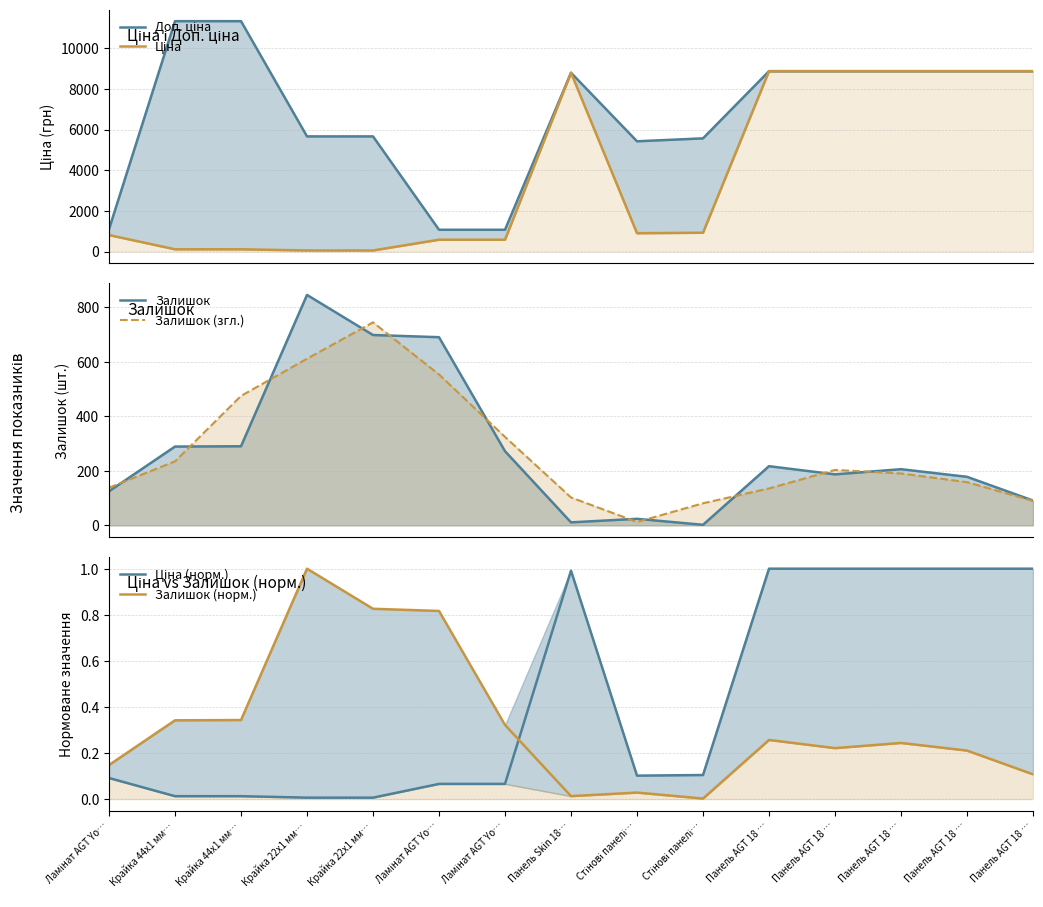

What is the average value of the Залишок series?

275.0